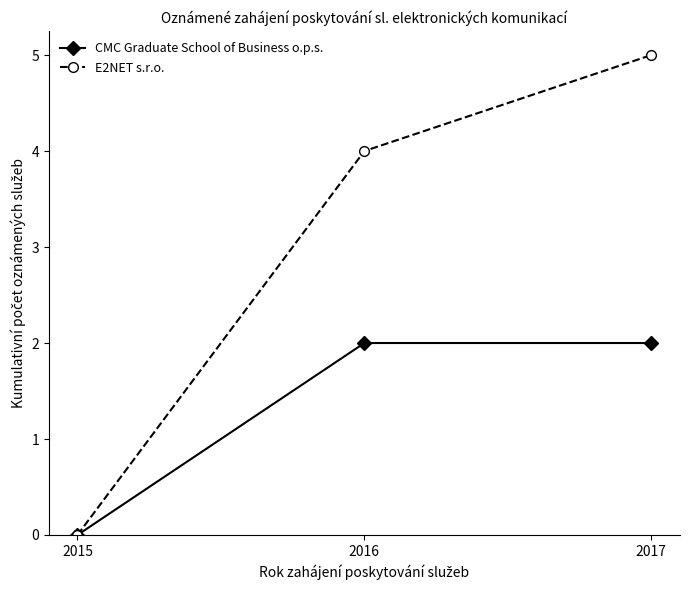

What is the difference between the E2NET s.r.o. values at 2015 and 2016?

4